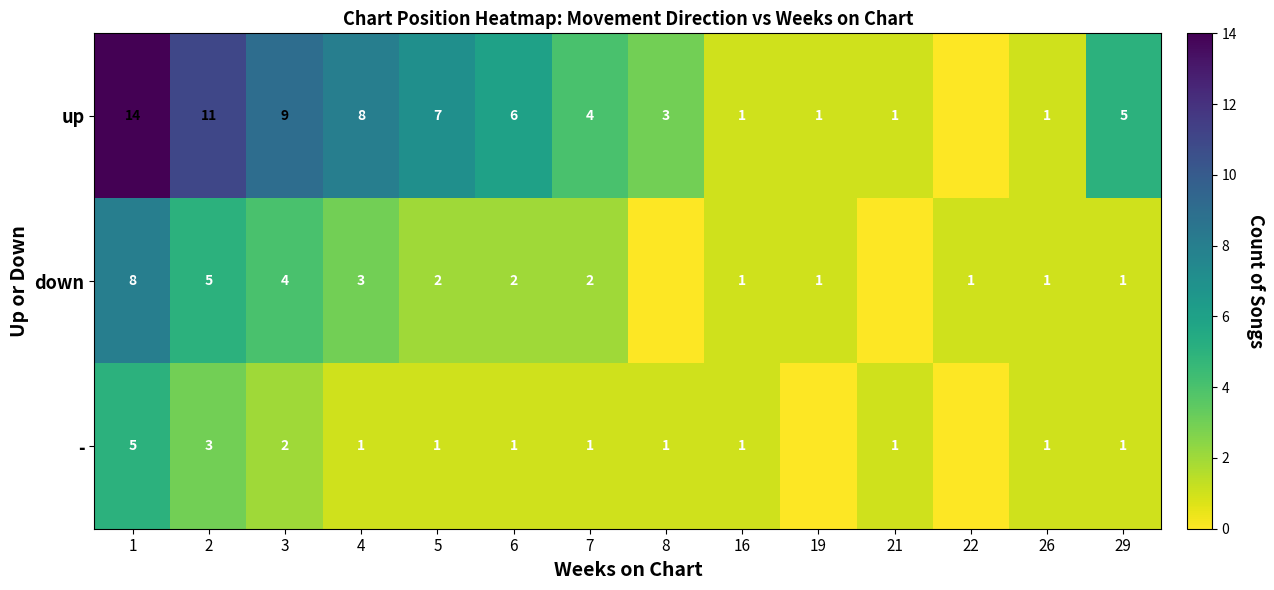

What is the sum of the down values at 4 and 22?

4